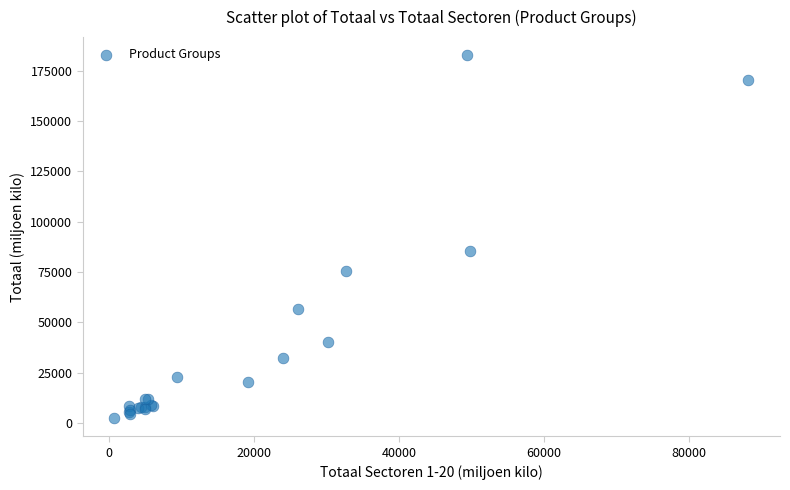

What Y value in the scatter plot is closest to 92588?

85288